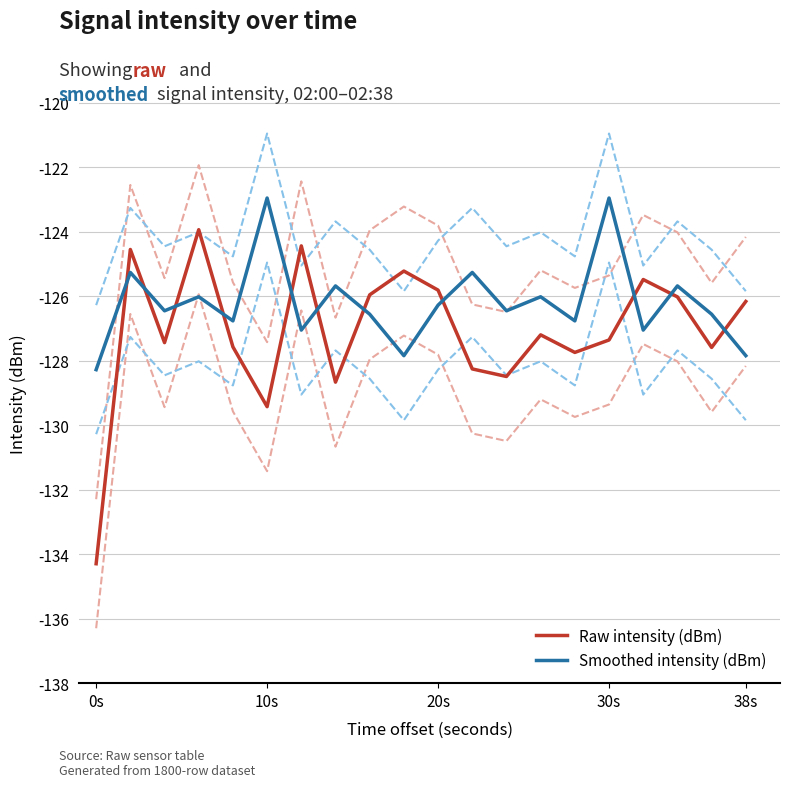

What is the minimum value for Smoothed intensity (dBm)?

-128.3